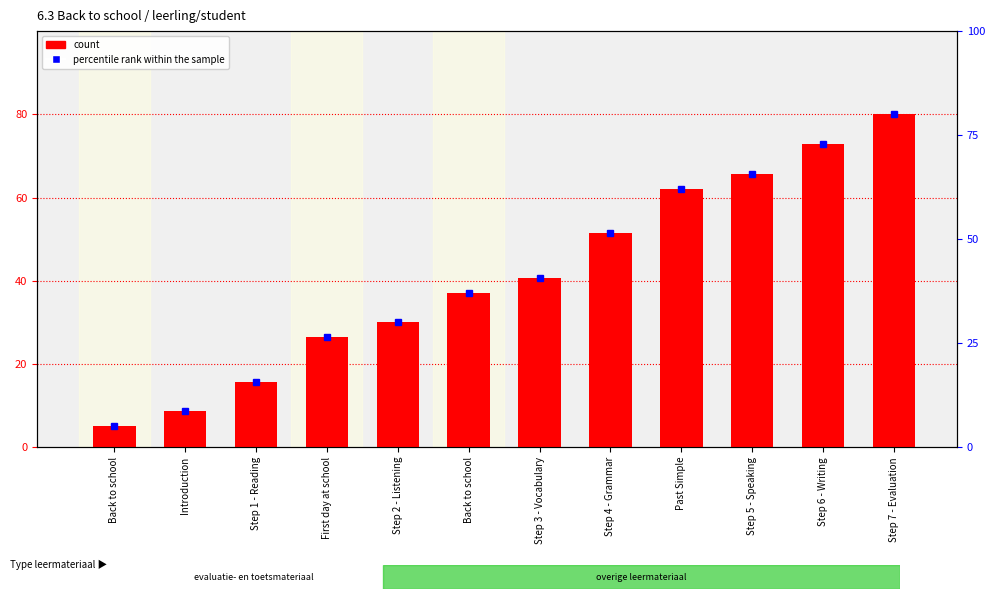

What is the ratio of the value at Step 7 - Evaluation to the value at Past Simple?

1.3